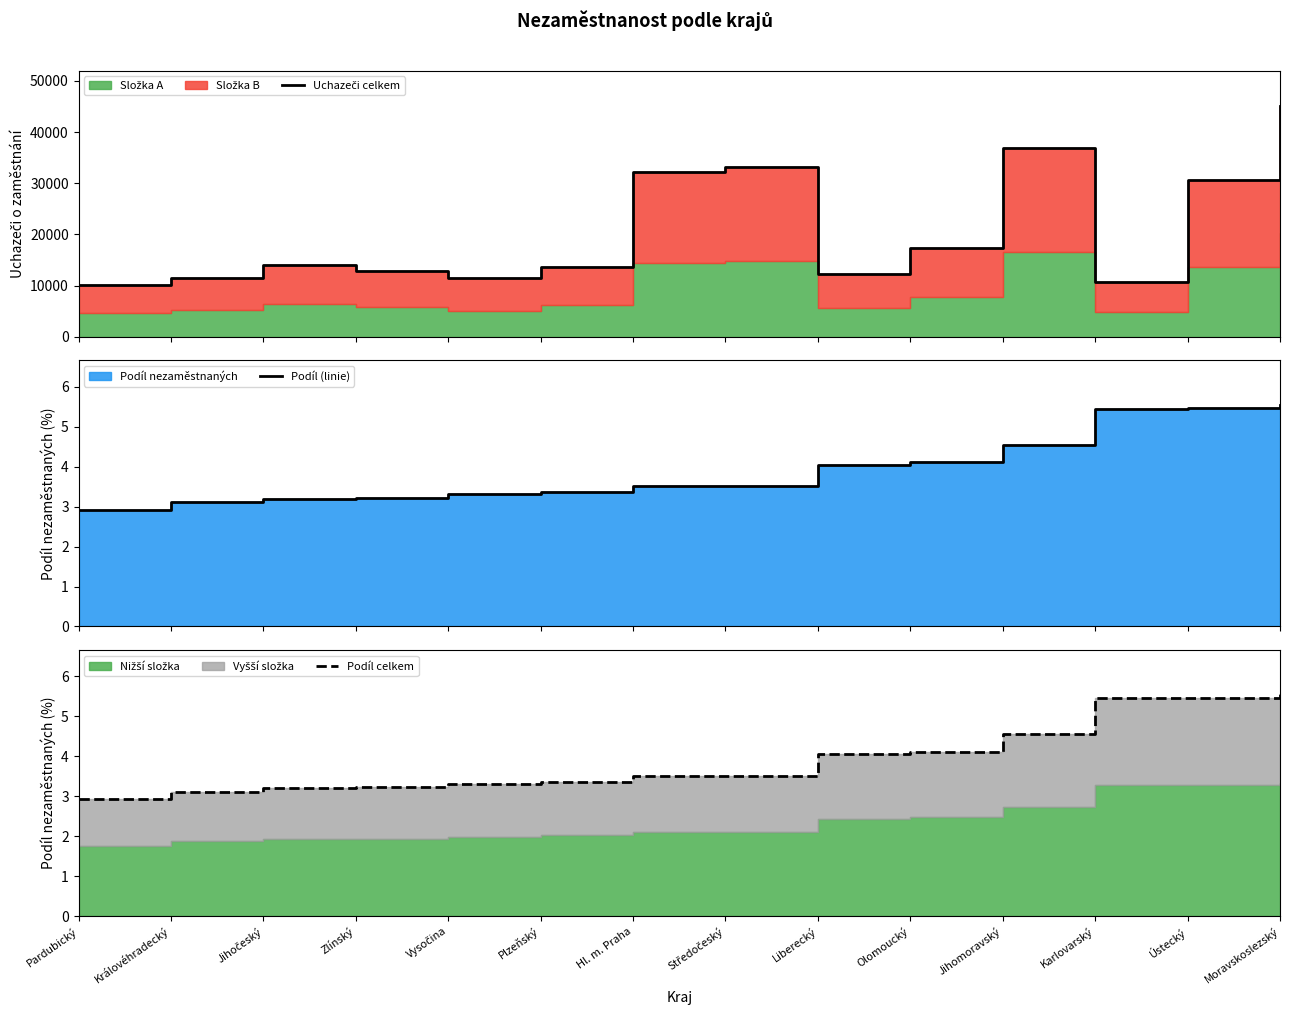

Rank the categories by Uchazeči celkem value from highest to lowest.

Moravskoslezský, Jihomoravský, Středočeský, Hl. m. Praha, Ústecký, Olomoucký, Jihočeský, Plzeňský, Zlínský, Liberecký, Královéhradecký, Vysočina, Karlovarský, Pardubický